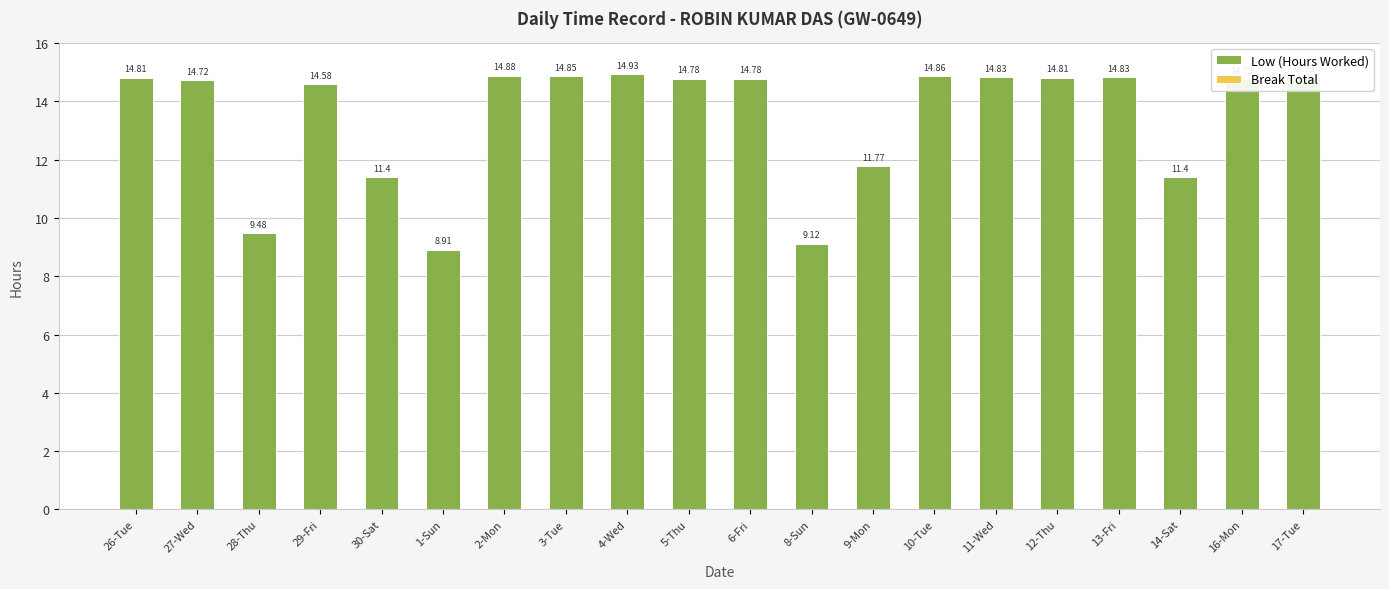

What is the change in value from 5-Thu to 14-Sat?

-3.4